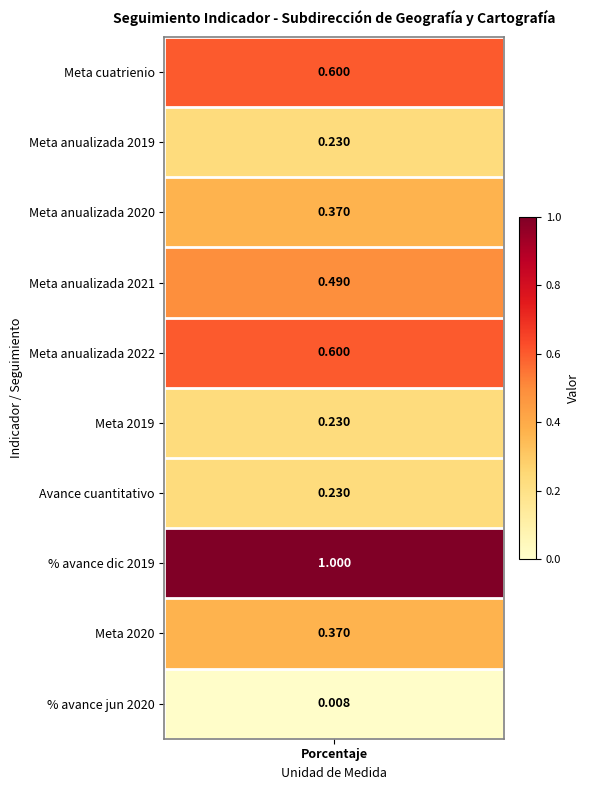

The value at Meta anualizada 2022 is 0.6. True or false?

True